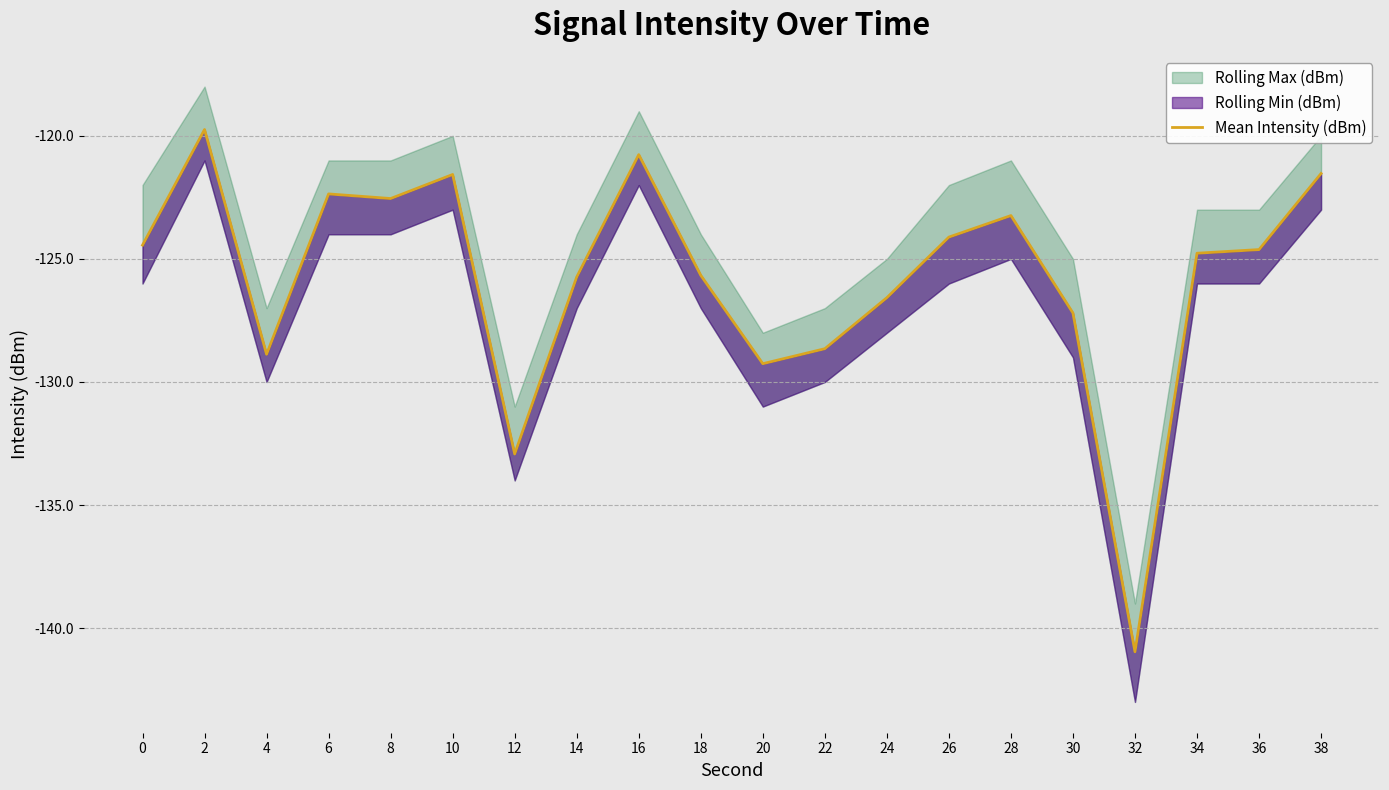

Rank the categories by value from highest to lowest.

2, 16, 38, 10, 6, 8, 28, 26, 0, 36, 34, 18, 14, 24, 30, 22, 4, 20, 12, 32